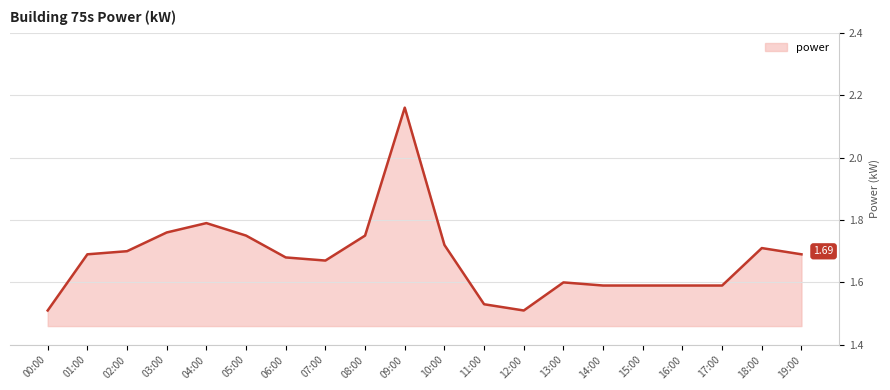

Which has a higher value, 10:00 or 19:00?

10:00